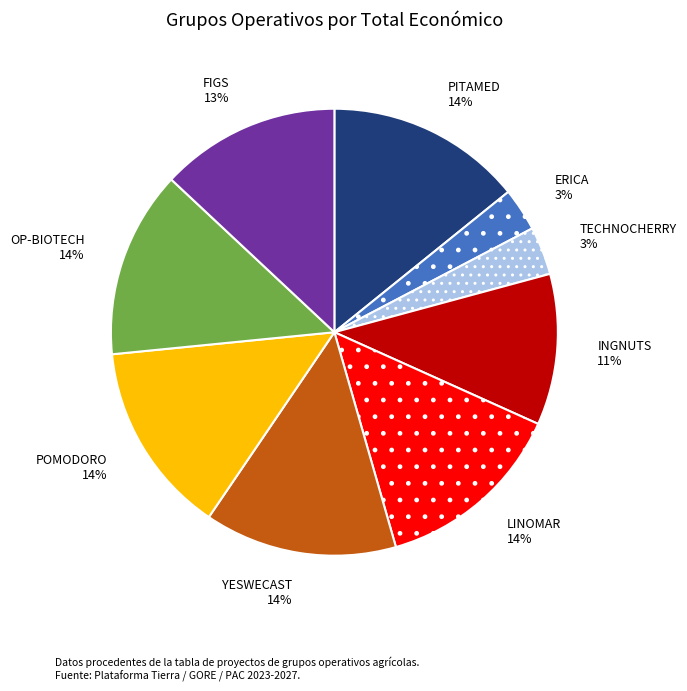

Combined, do INGNUTS and ERICA account for over 50%?

No